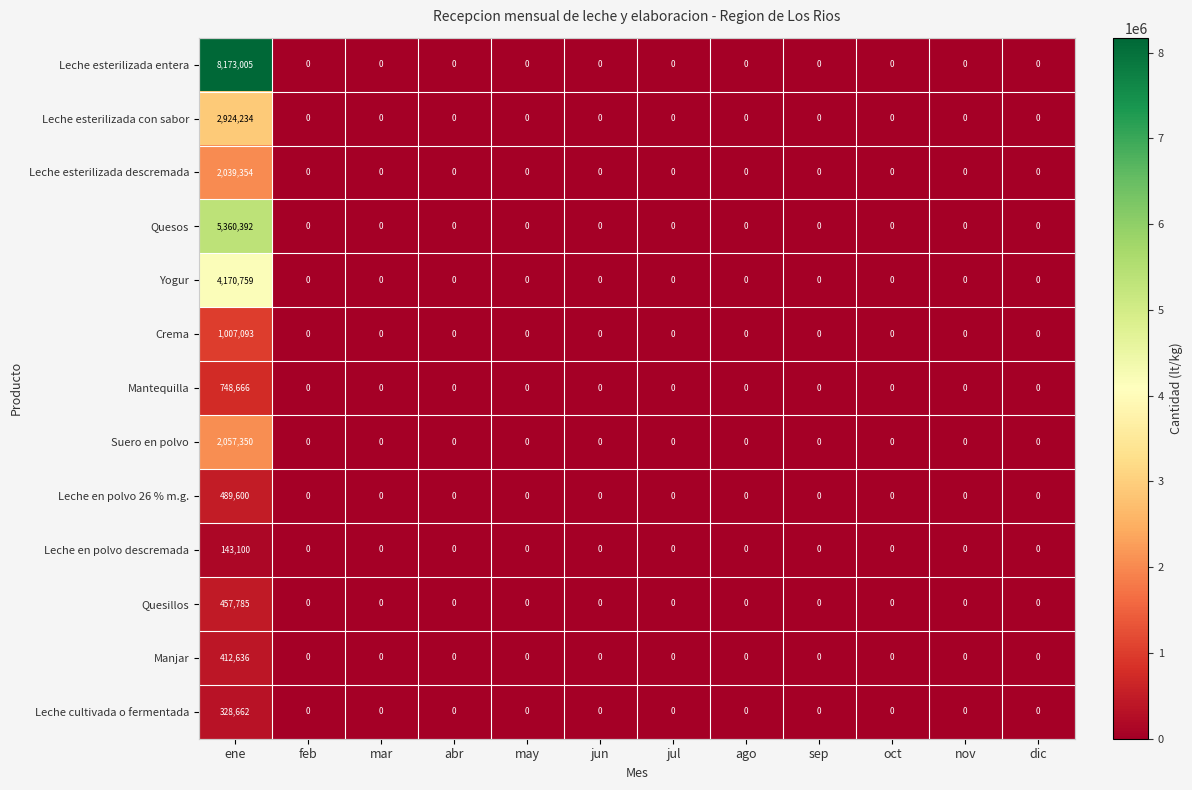

At which category is the sum across all series the highest?

ene